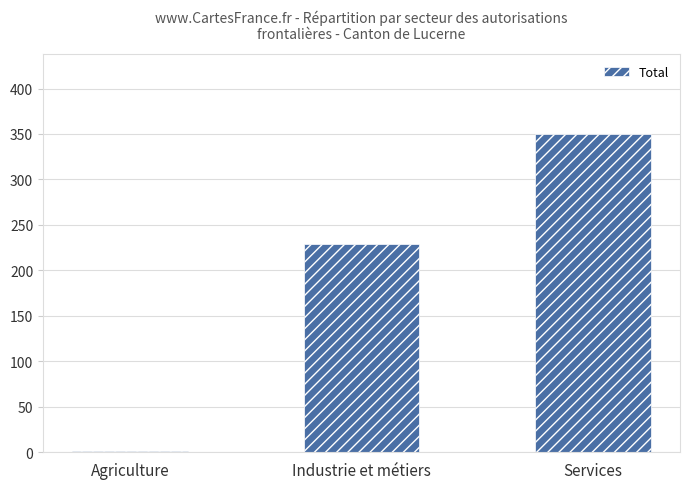

How many series are shown in this chart?

1